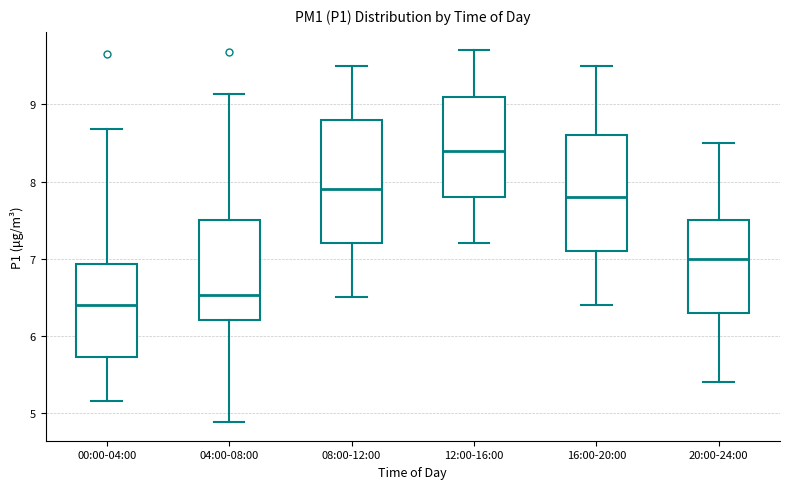

Reading left to right, read every box against the y-axis: the position of its median line, the range the box covers, and the ends of its whiskers. The values are not printed on the chart, so give them approximately, as read against the axis.

00:00-04:00: median 6.4, box 5.7 to 6.9, whiskers 5.2 to 8.7
04:00-08:00: median 6.5, box 6.2 to 7.5, whiskers 4.9 to 9.1
08:00-12:00: median 7.9, box 7.2 to 8.8, whiskers 6.5 to 9.5
12:00-16:00: median 8.4, box 7.8 to 9.1, whiskers 7.2 to 9.7
16:00-20:00: median 7.8, box 7.1 to 8.6, whiskers 6.4 to 9.5
20:00-24:00: median 7.0, box 6.3 to 7.5, whiskers 5.4 to 8.5